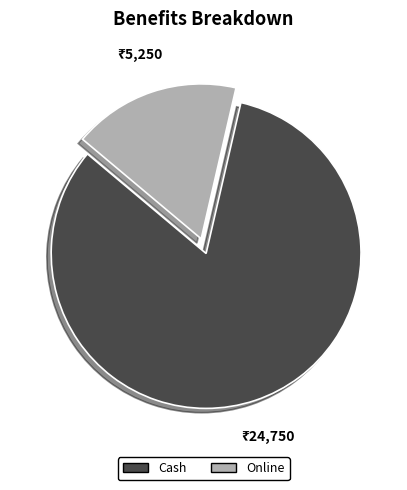

Is it true that Cash is 74% of the pie?

False